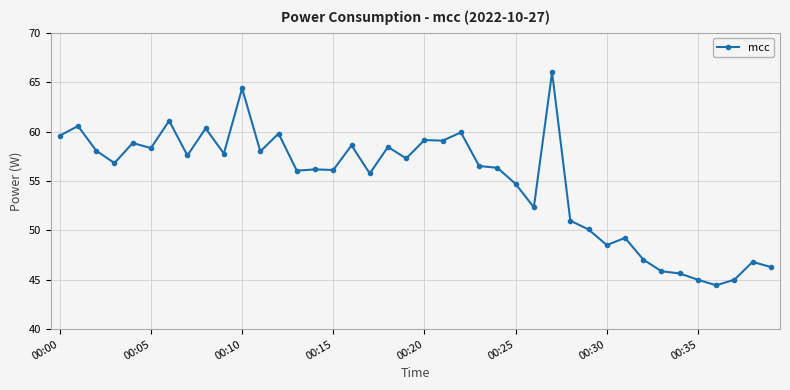

True or false: the data has more than 0 interior local peaks.

True